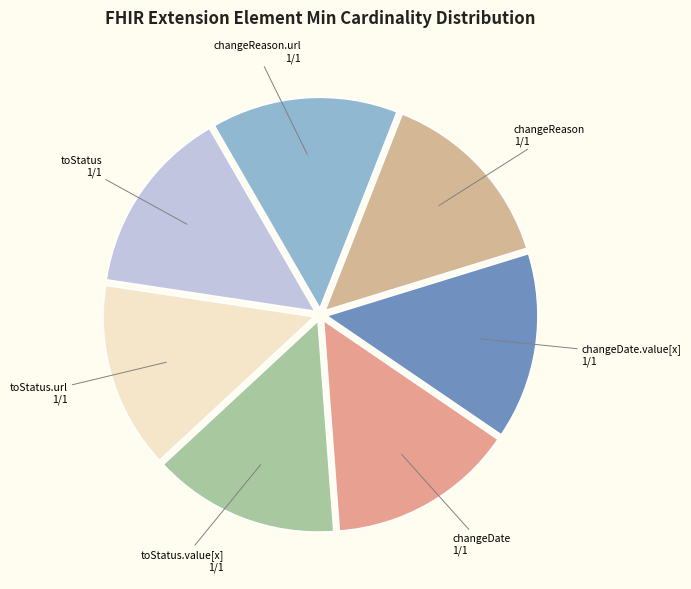

What is the ratio of the value at changeDate.value[x] to the value at toStatus?

1.0